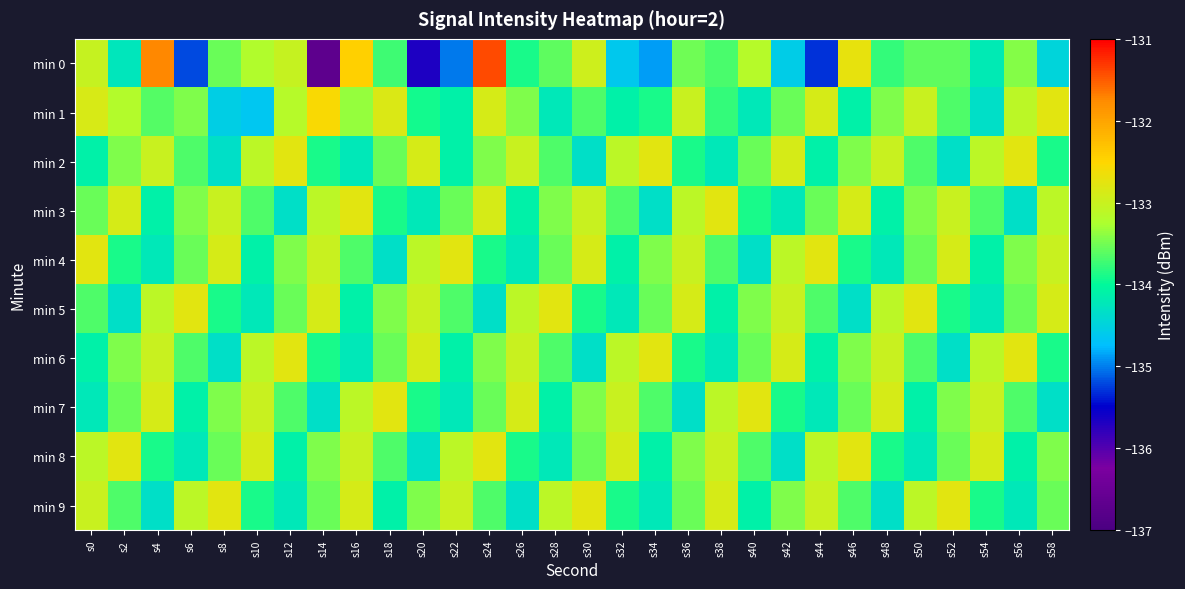

At s18, list the series in order from largest to smallest.

min 7, min 1, min 5, min 2, min 6, min 8, min 0, min 3, min 9, min 4